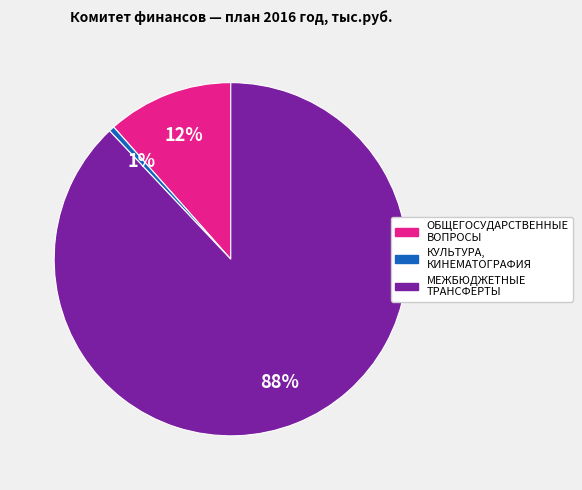

Which category has the biggest portion of the pie?

МЕЖБЮДЖЕТНЫЕ ТРАНСФЕРТЫ